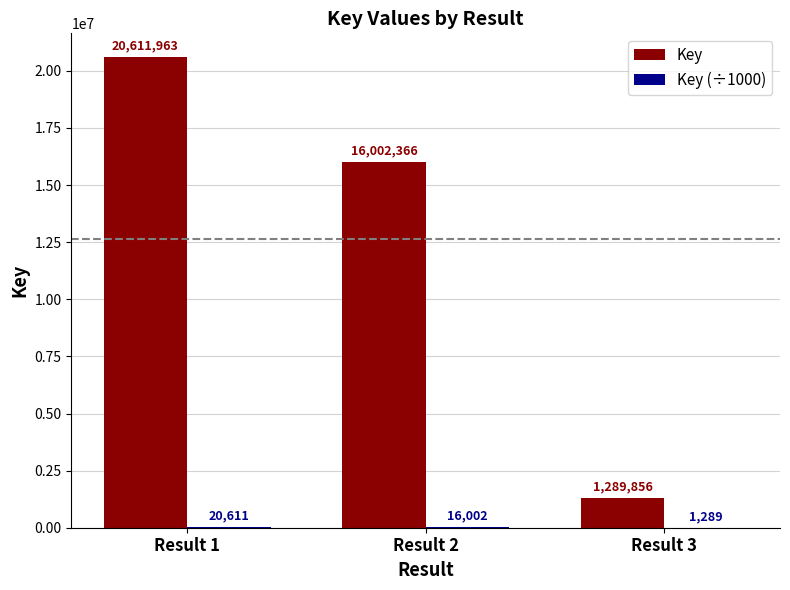

True or false: Key has a value of 1289856 at Result 3.

True